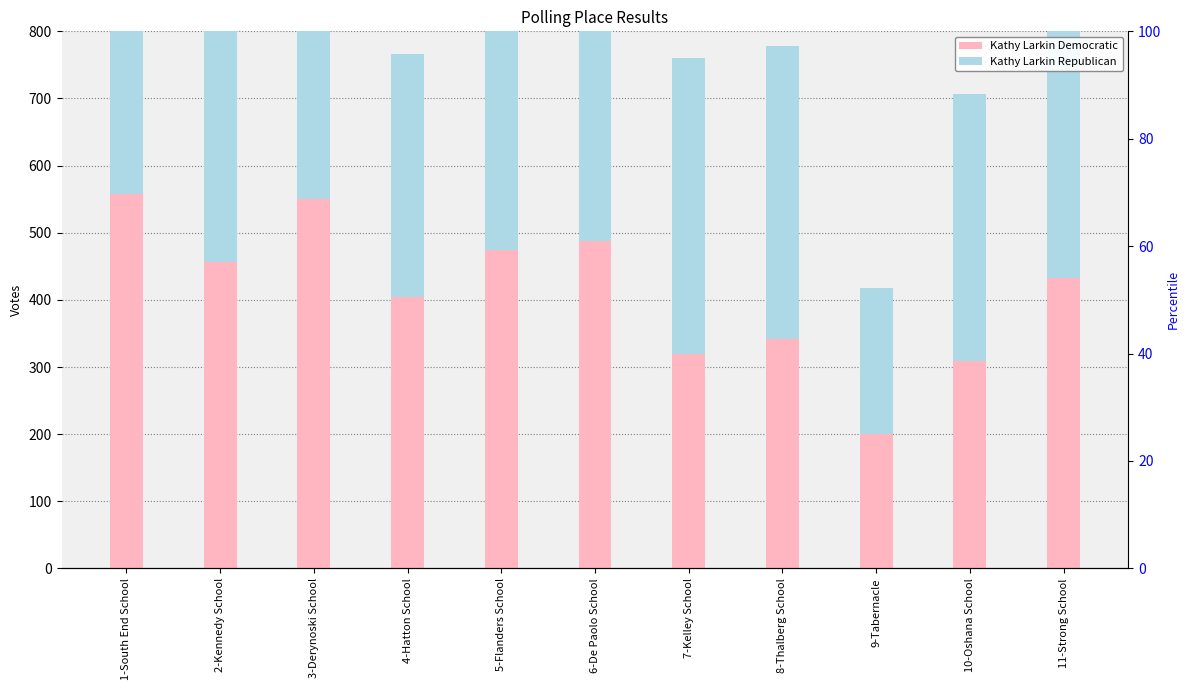

The value of Kathy Larkin Democratic at 1-South End School is 270. True or false?

False